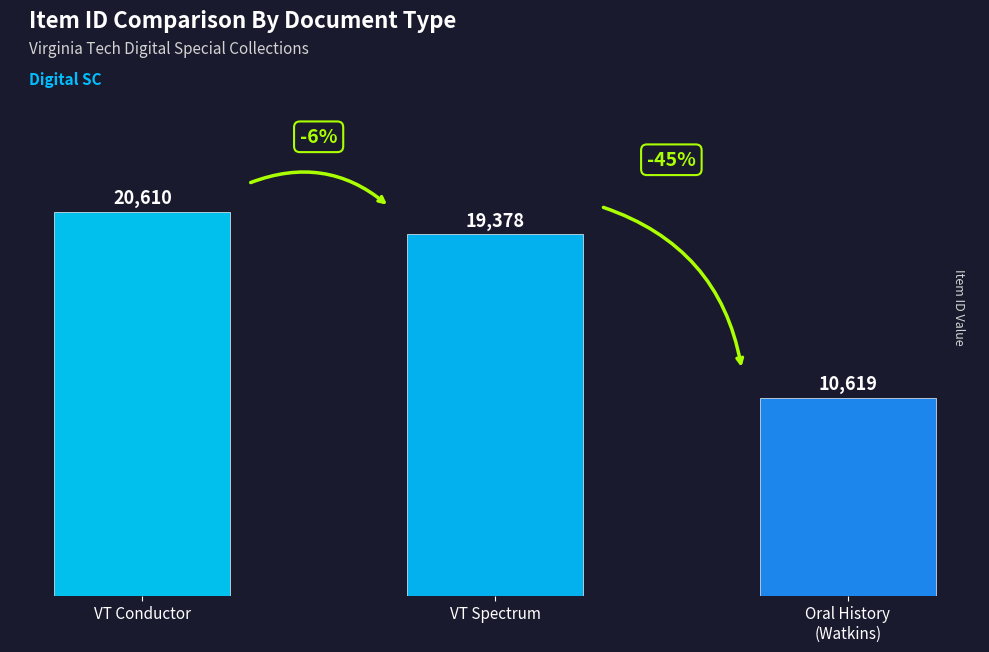

What is the sum of all values?

50607